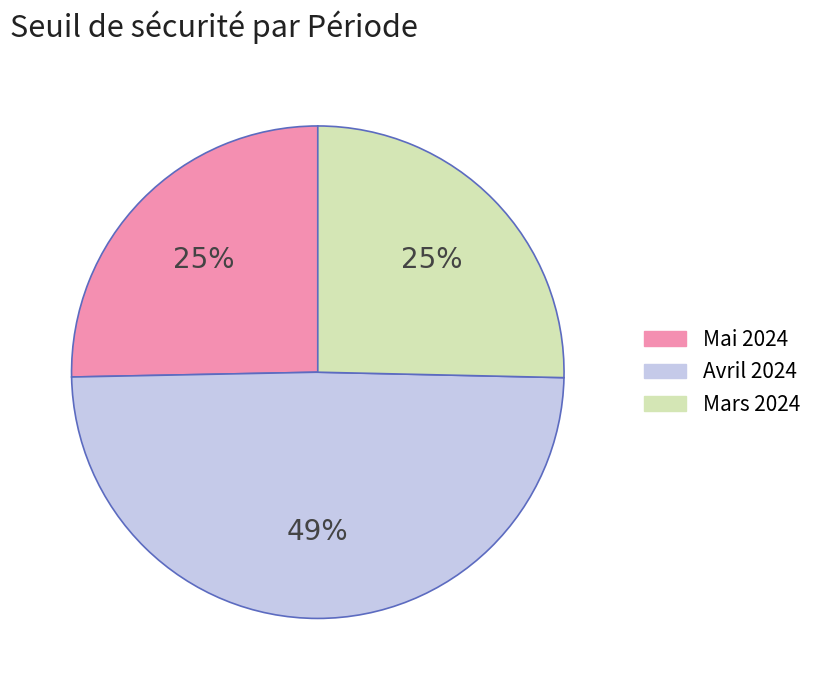

To the nearest percent, what is the average slice percentage?

33%